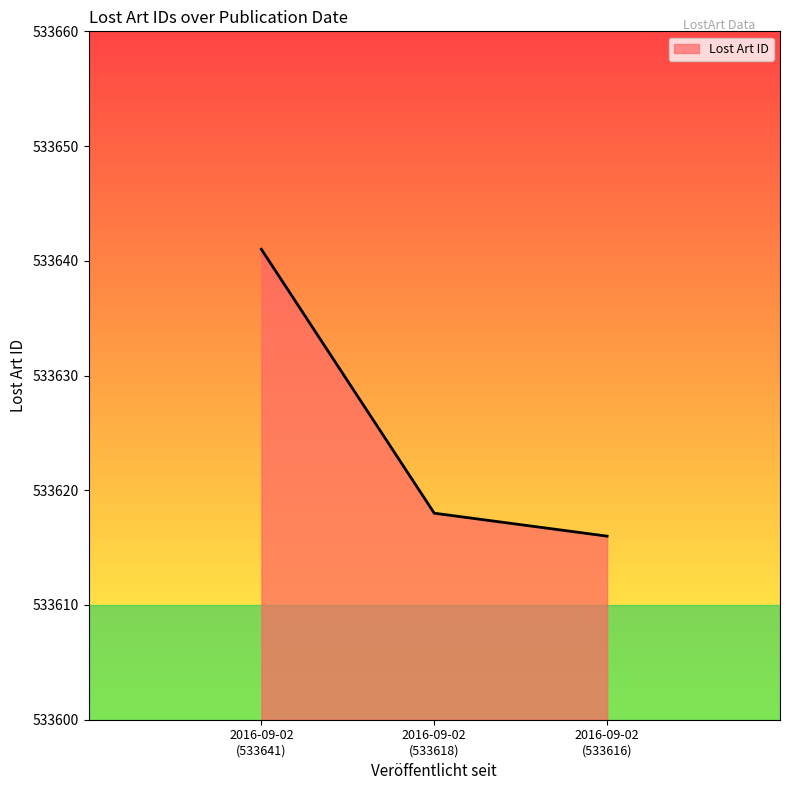

What is the sum of all values?

1600875